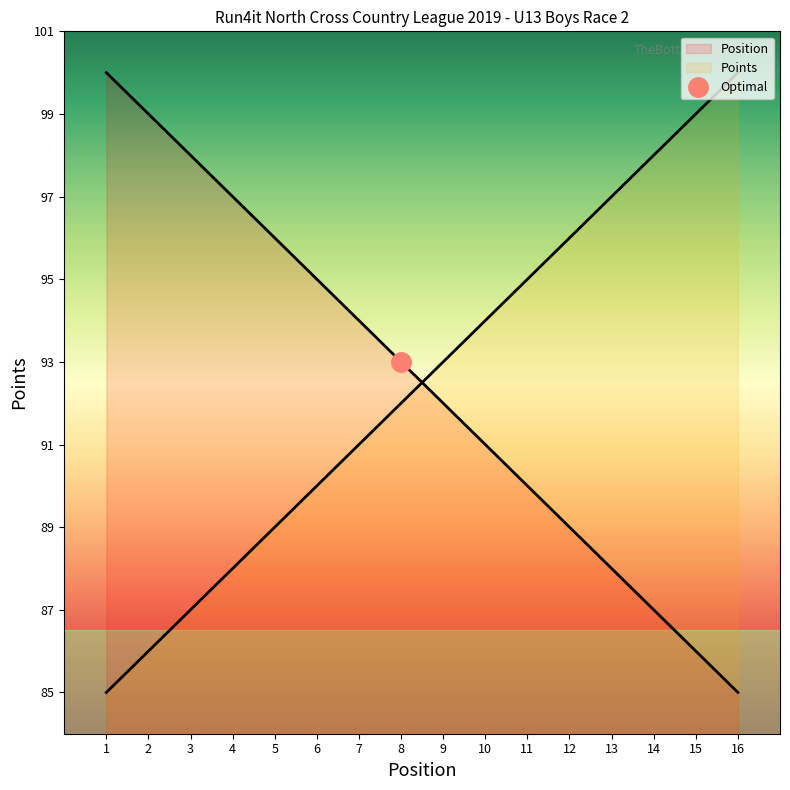

Which series has the largest total across all categories?

Position